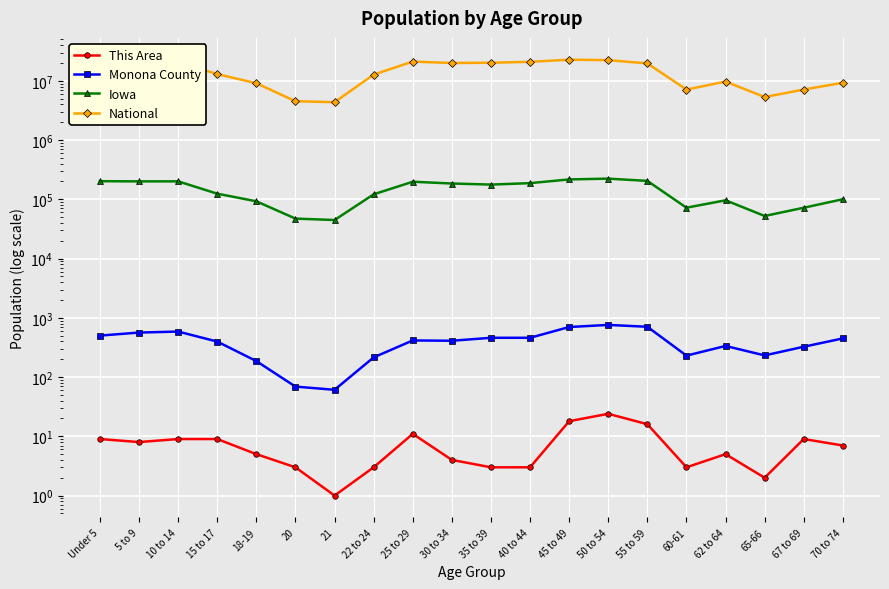

Which series has the widest spread of values?

National